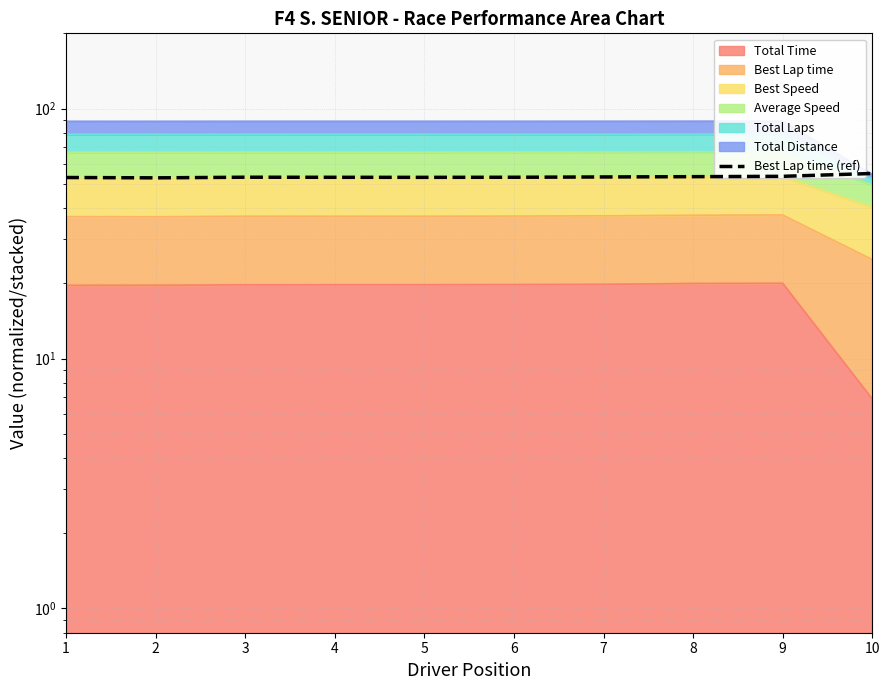

At which category does the data reach its first local peak?

3